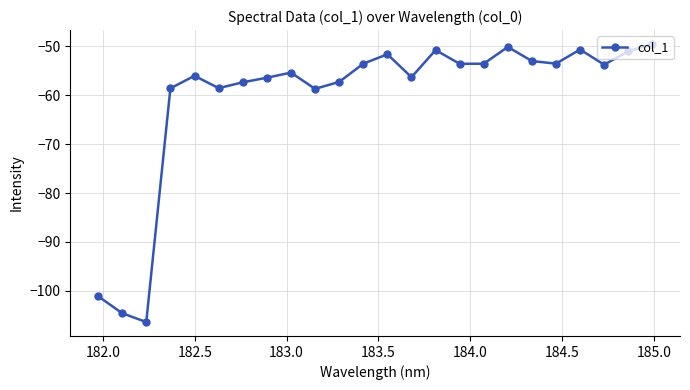

What is the value of the 24th point from the left?

-49.6